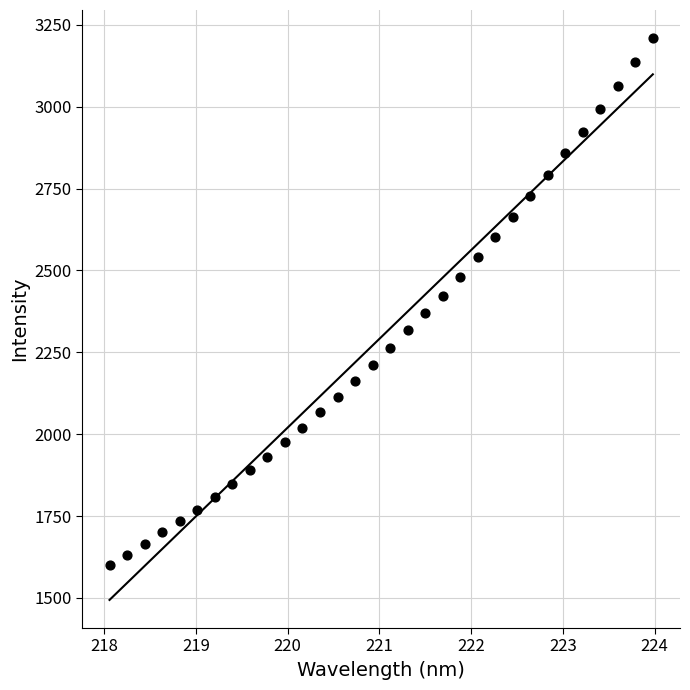

What is the range of Y values (max minus min)?

1609.3